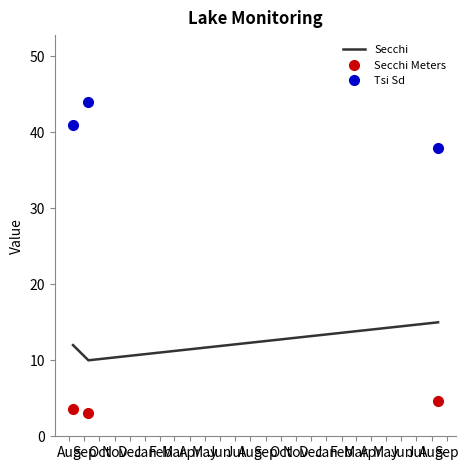

What is the difference between the maximum and second lowest values in the Secchi series?

3.0